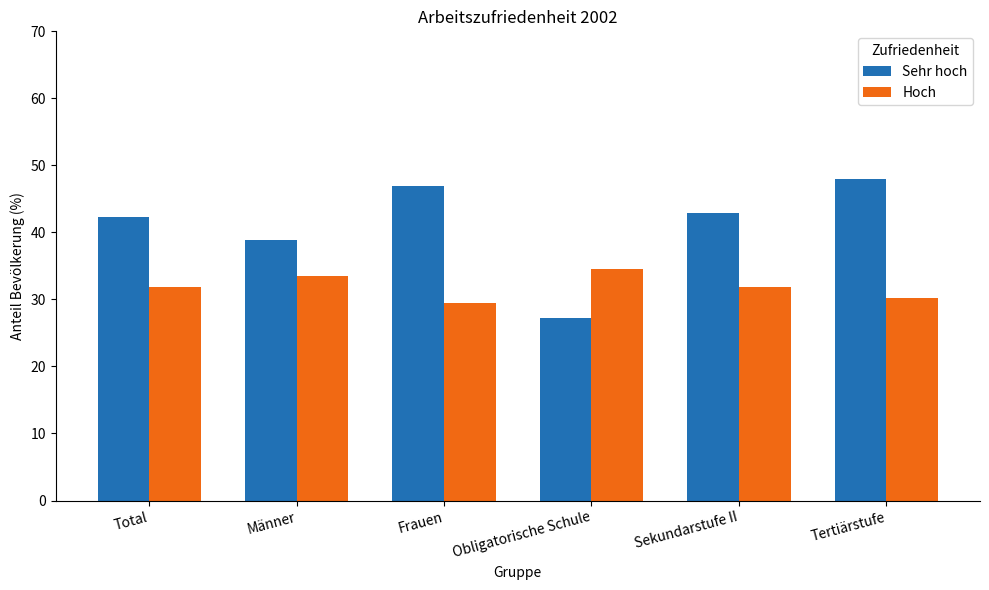

How many values in the Hoch series exceed 31?

4